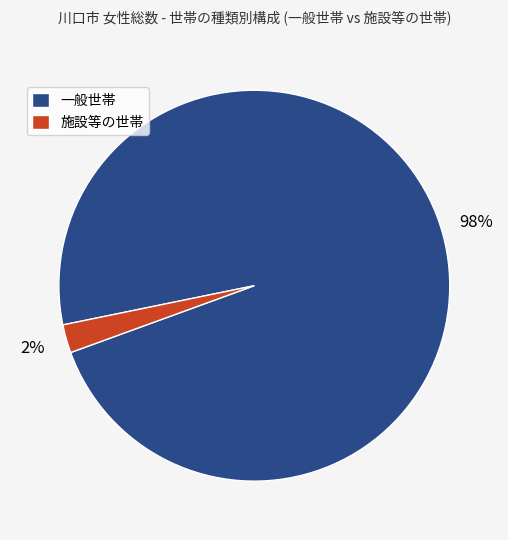

Is it true that 一般世帯 is 98% of the pie?

True